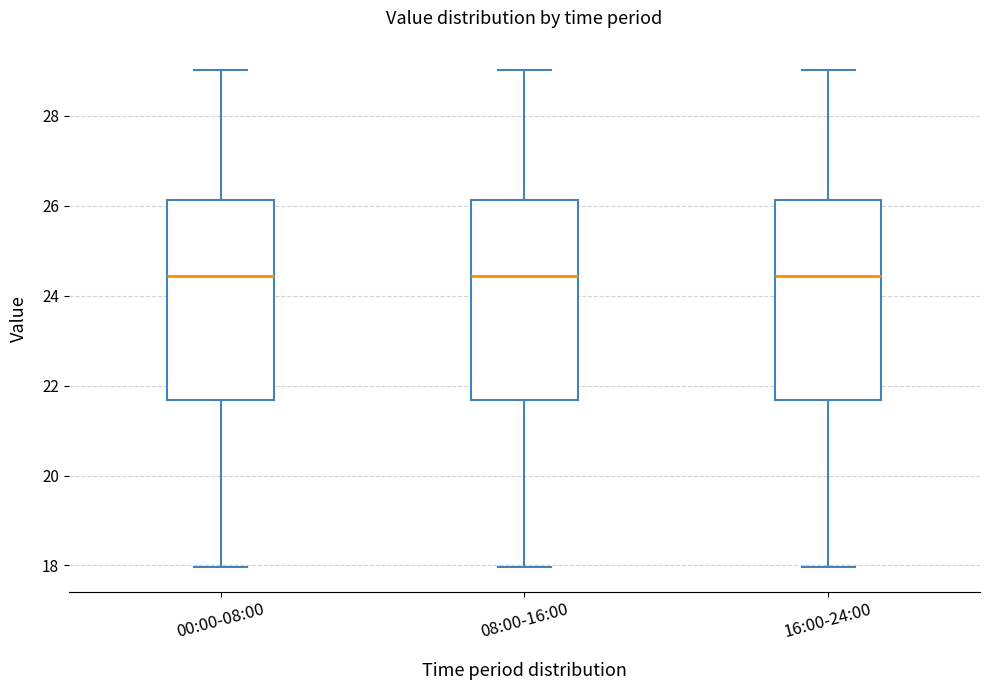

Where does the median line of the box for 16:00-24:00 sit on the y-axis? The values are not printed on the chart, so give them approximately, as read against the axis.

24.4